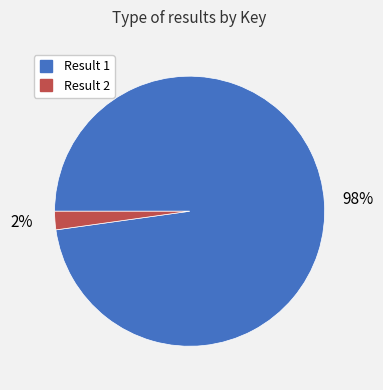

How many segments does this pie chart have?

2